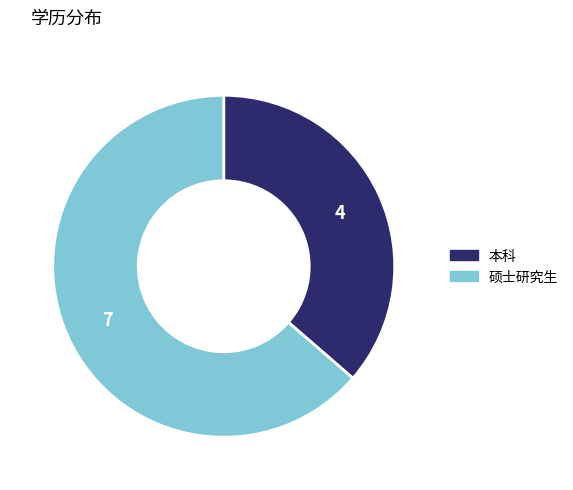

Rank the categories by value from lowest to highest.

本科, 硕士研究生